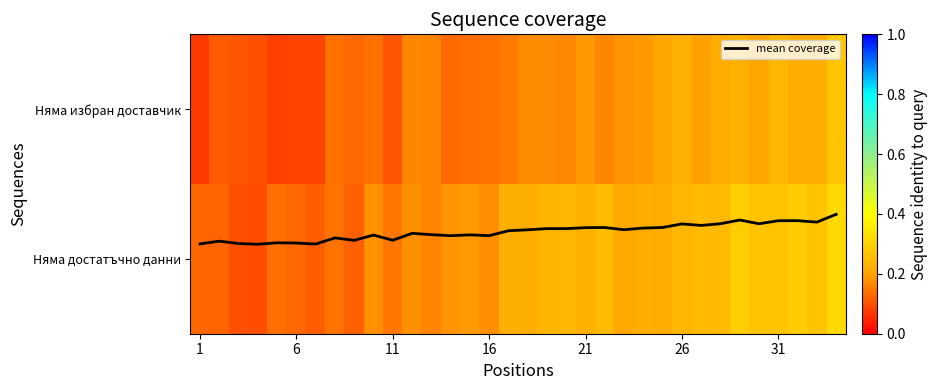

At how many categories does at least one series exceed 0?

34